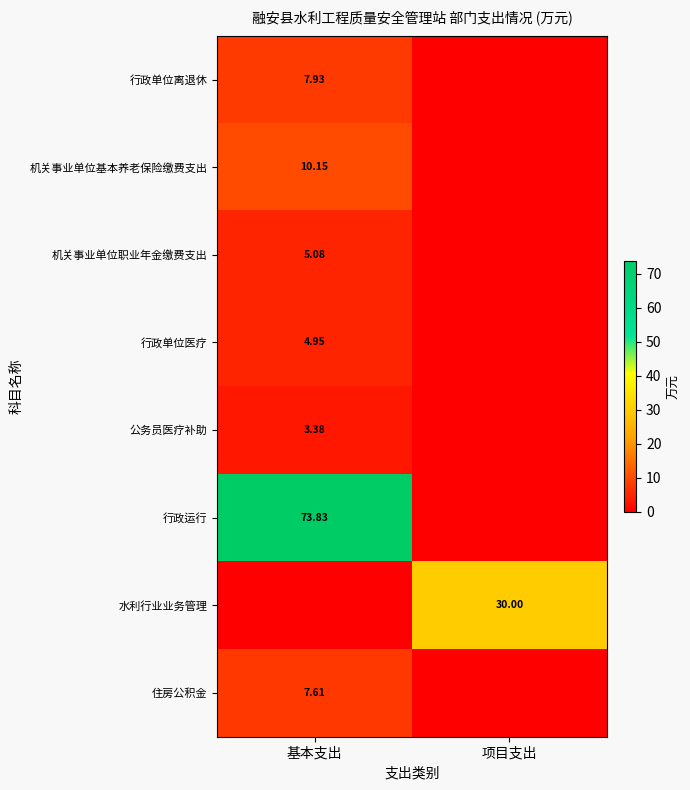

Is it true that 水利行业业务管理 equals 14.9 at 基本支出?

False